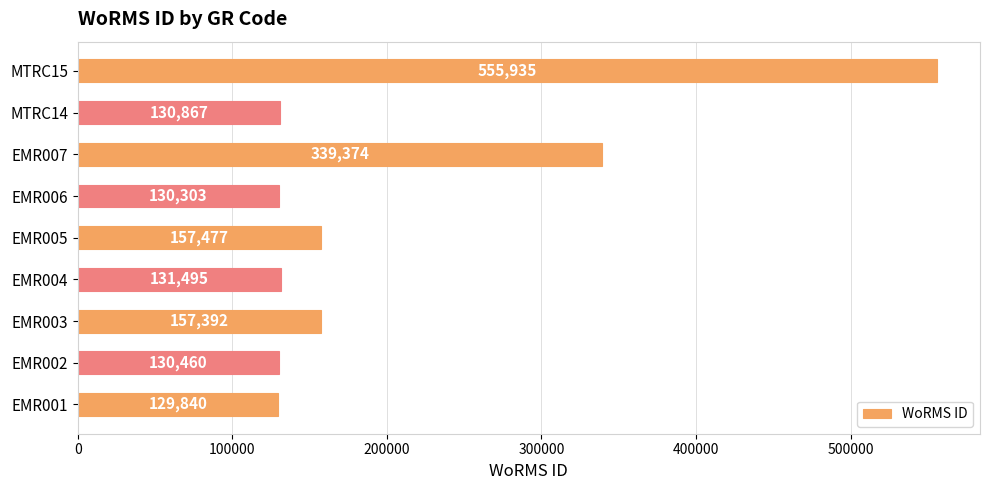

List the labels in order of value, smallest first.

EMR001, EMR006, EMR002, MTRC14, EMR004, EMR003, EMR005, EMR007, MTRC15